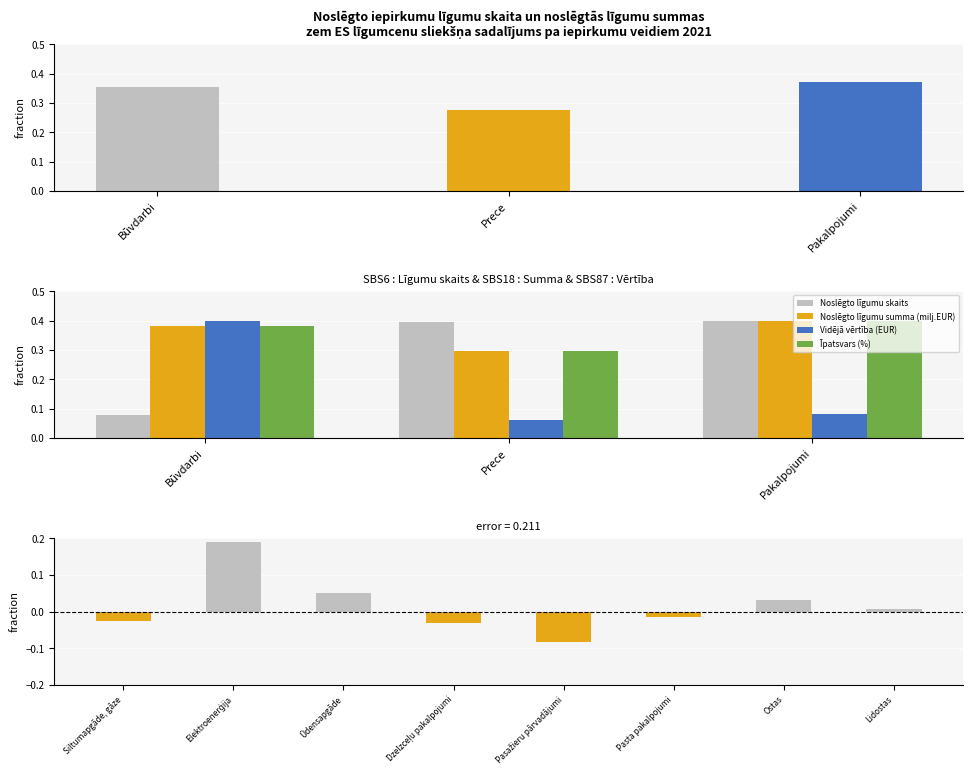

What is the label of the 2nd bar from the left?

Prece